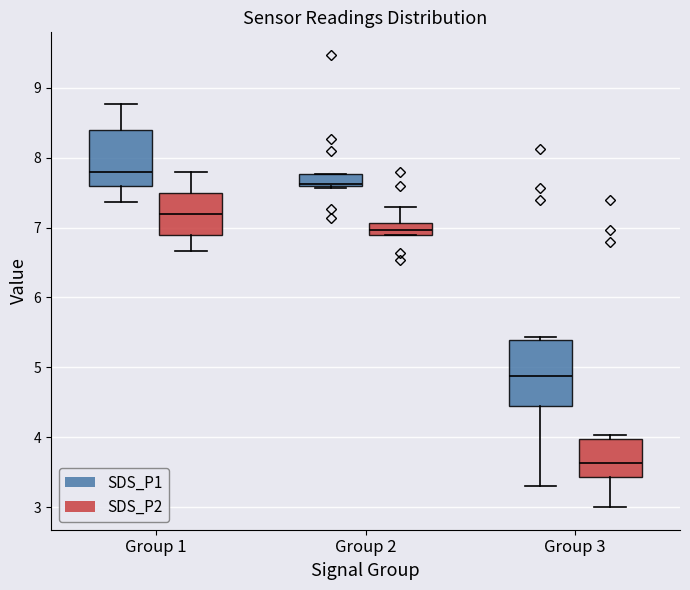

Where is the lower edge of the box for Group 3 (SDS_P1) on the y-axis? The values are not printed on the chart, so give them approximately, as read against the axis.

4.4